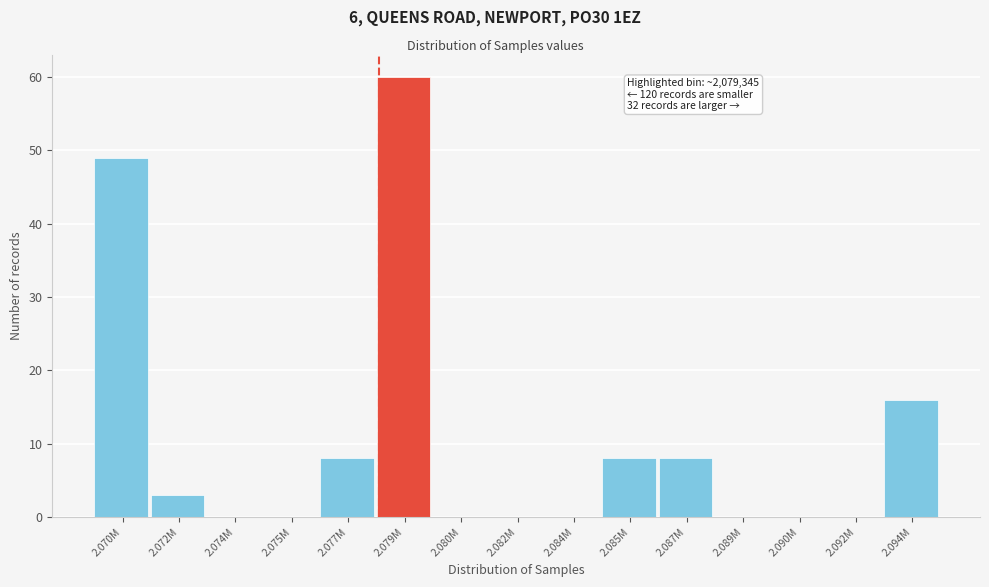

Reading right to left, what are all the values shown in this chart?

2.094M=16	2.092M=0	2.090M=0	2.089M=0	2.087M=8	2.085M=8	2.084M=0	2.082M=0	2.080M=0	2.079M=60	2.077M=8	2.075M=0	2.074M=0	2.072M=3	2.070M=49